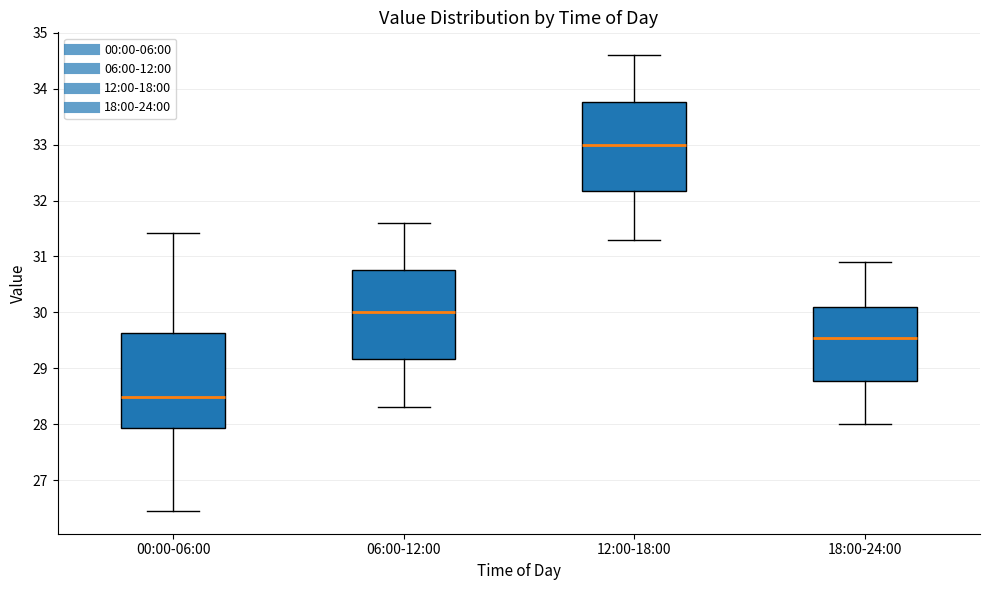

Comparing the boxes themselves (not the whiskers), which one is the tallest?

00:00-06:00